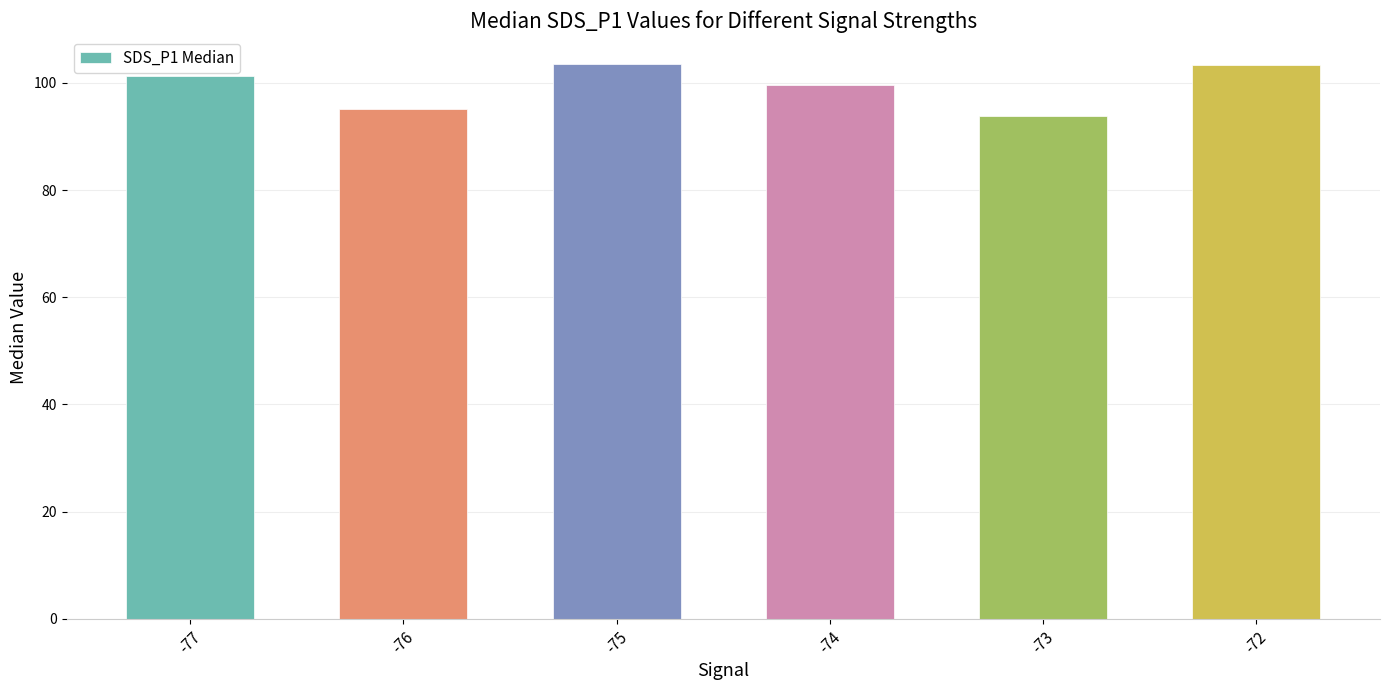

What is the ratio of the value at -76 to the value at -77?

0.9